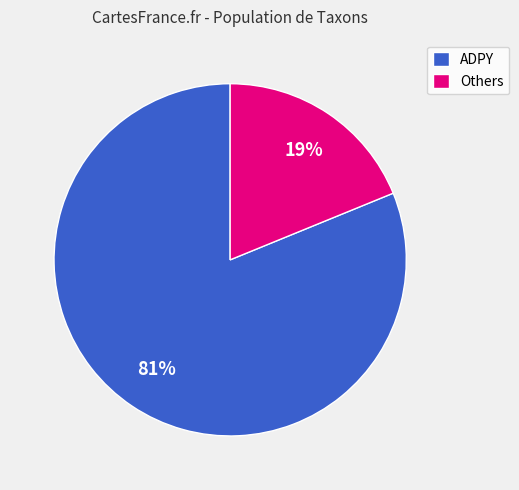

What is the ratio of the value at ADPY to the value at Others?

4.3